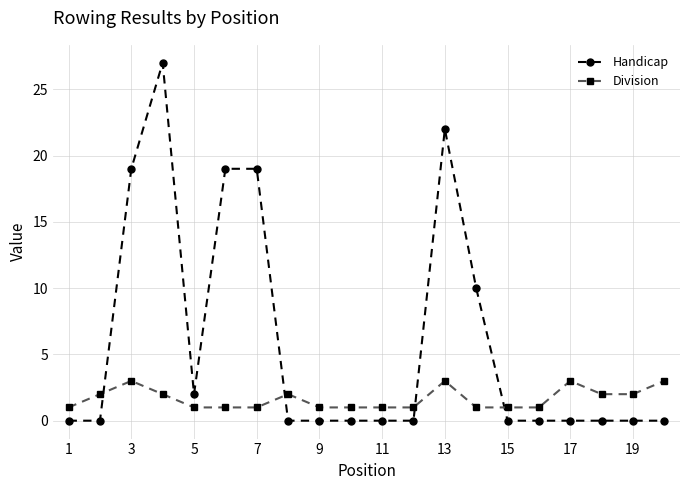

What is the difference between the maximum and second lowest values in the Handicap series?

27